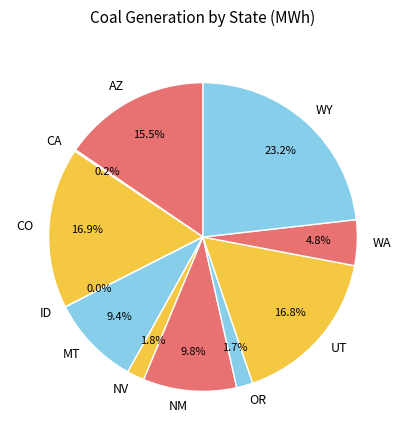

Combined, what portion of the pie is AZ and MT?

24.9%